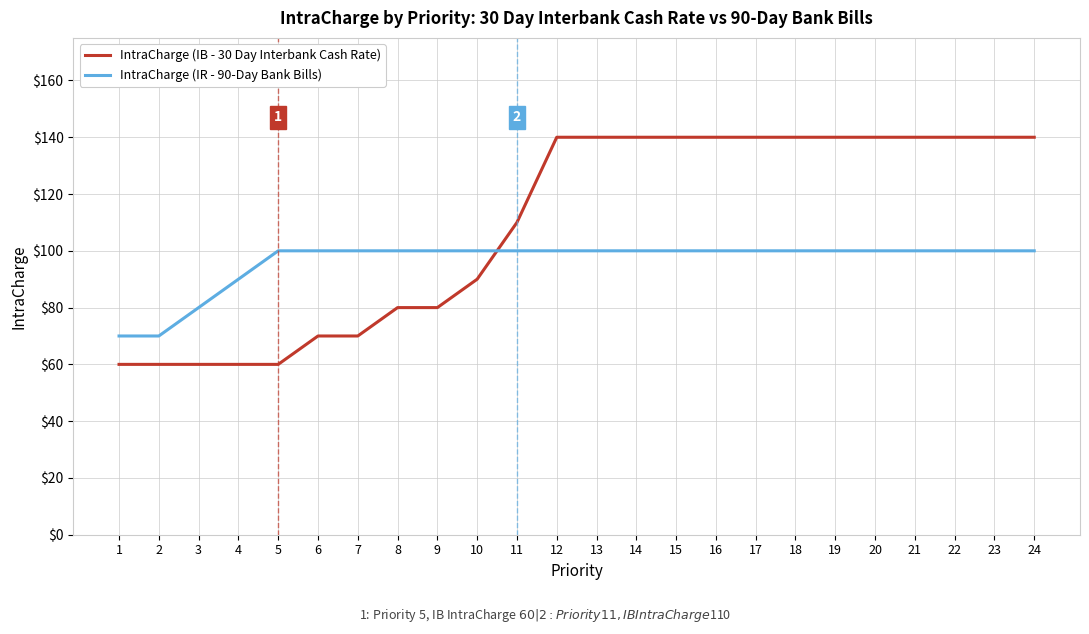

Which series has the largest range (max minus min)?

IntraCharge (IB - 30 Day Interbank Cash Rate)